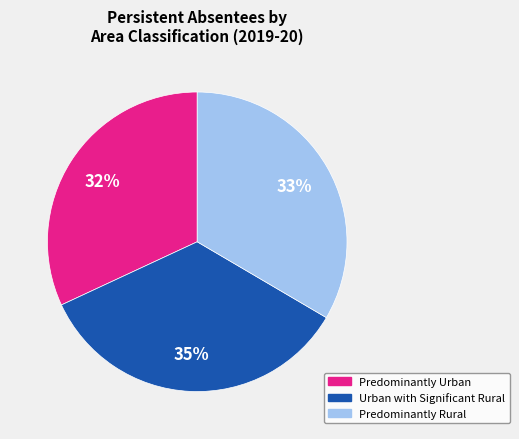

Which has a higher value, Urban with Significant Rural or Predominantly Rural?

Urban with Significant Rural